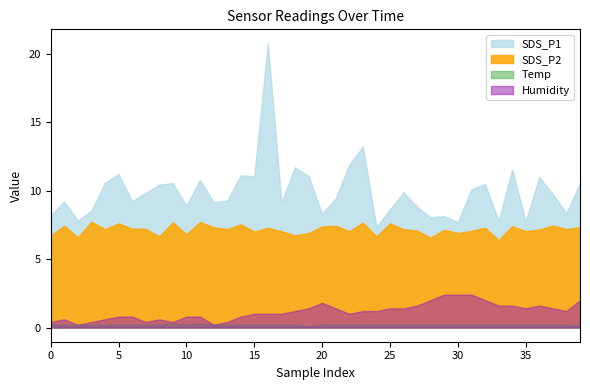

How many values in the SDS_P2 series exceed 7?

29